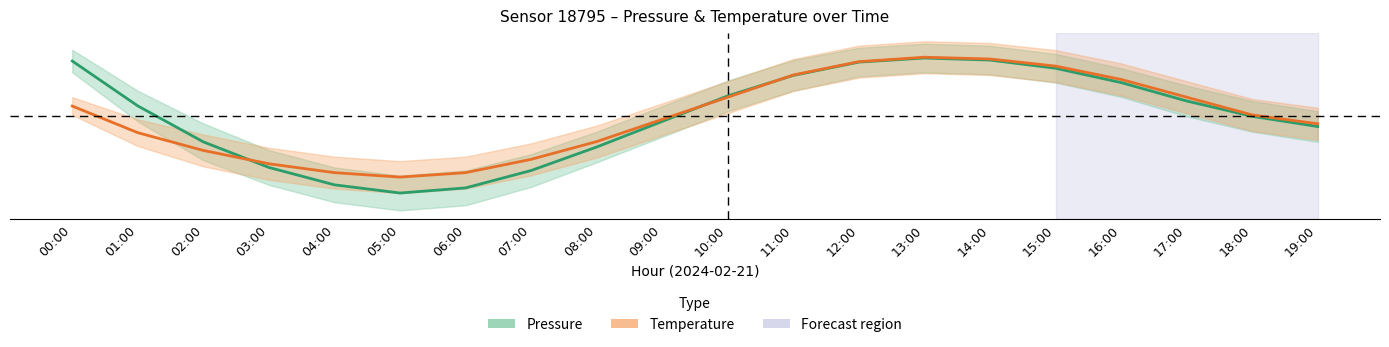

How many data points in Temperature are above 8?

9